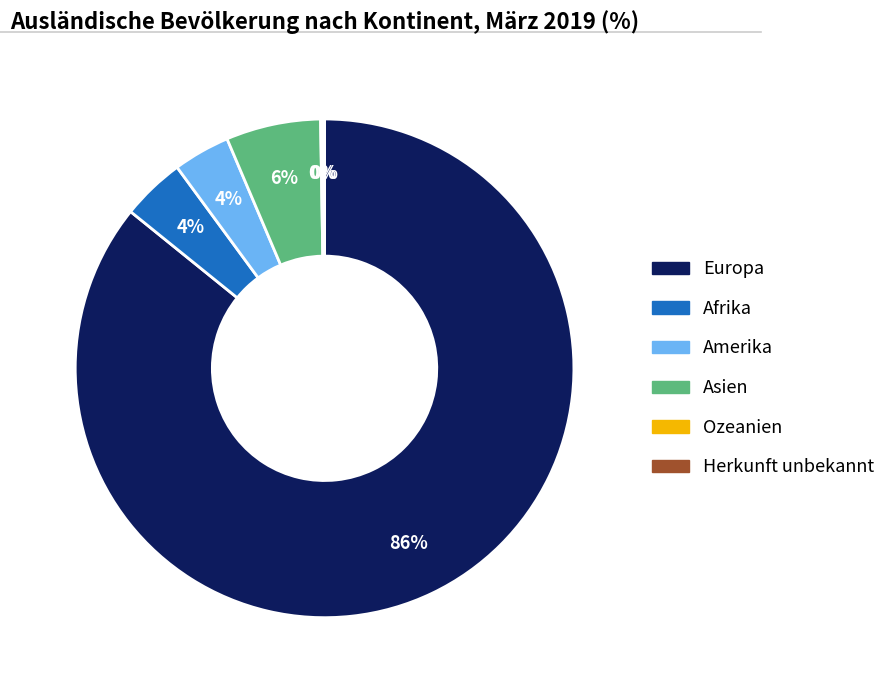

Which slice represents more than half of the pie?

Europa